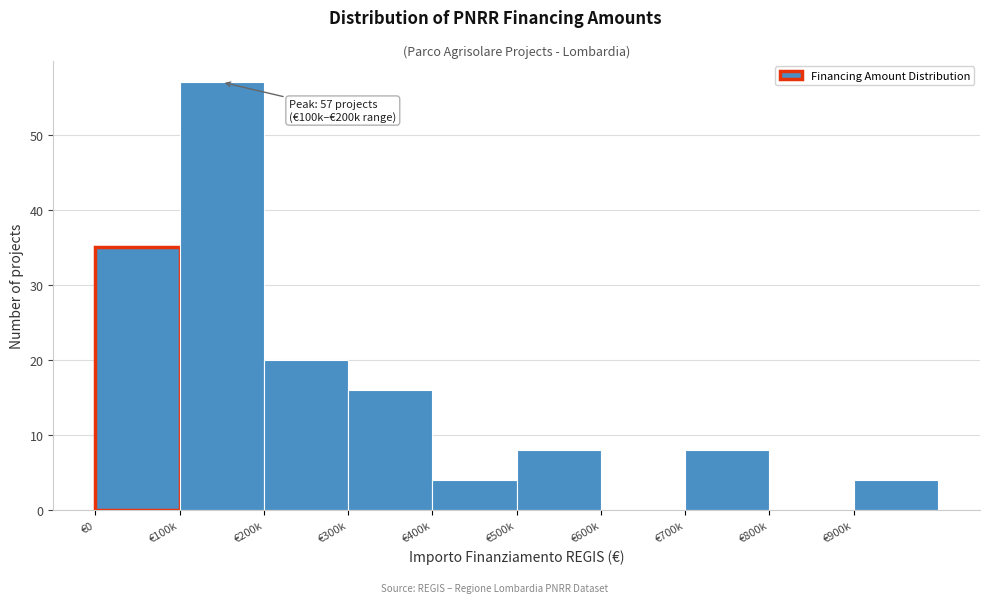

Reading right to left, list all the values displayed in this chart.

€900k=4	€800k=0	€700k=8	€600k=0	€500k=8	€400k=4	€300k=16	€200k=20	€100k=57	€0=35